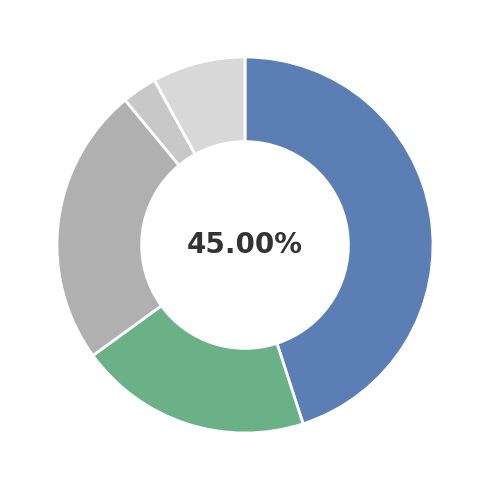

What is the ratio of the value at უარი პასუხზე to the value at არ მაქვს ჩამოყალიბებული პოზიცია?

0.3